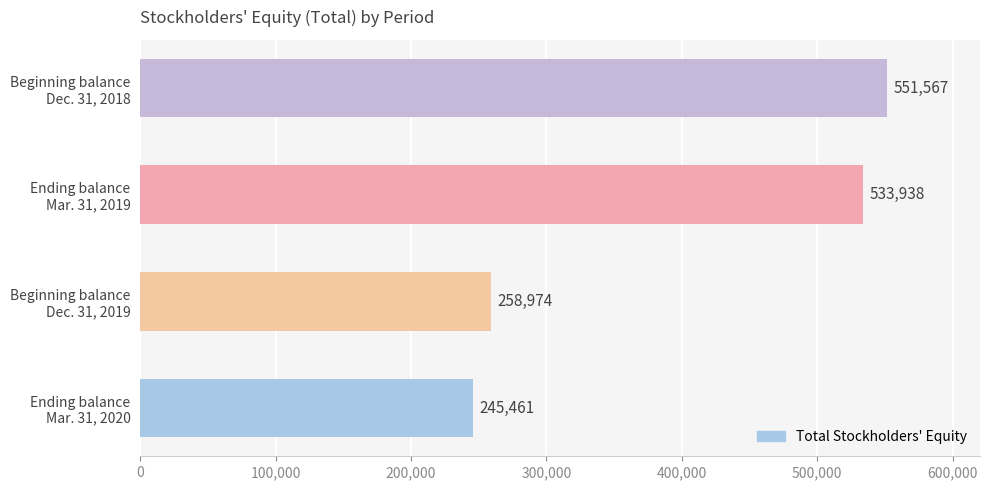

How many bars are there in total?

4